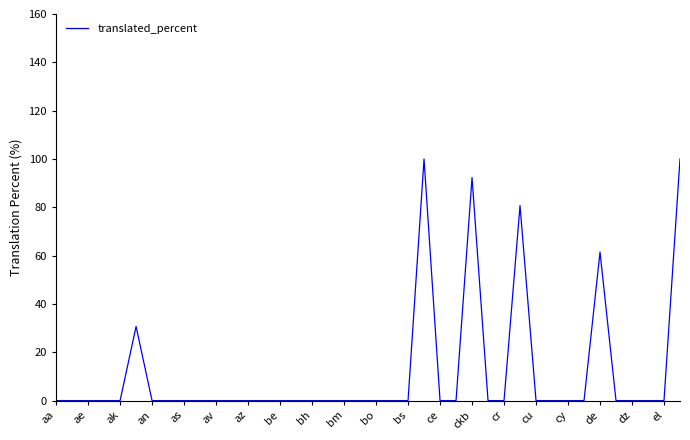

Reading left to right, list all the values displayed in this chart.

0.0	0.0	0.0	0.0	0.0	30.7	0.0	0.0	0.0	0.0	0.0	0.0	0.0	0.0	0.0	0.0	0.0	0.0	0.0	0.0	0.0	0.0	0.0	100.0	0.0	0.0	92.3	0.0	0.0	80.7	0.0	0.0	0.0	0.0	61.5	0.0	0.0	0.0	0.0	100.0